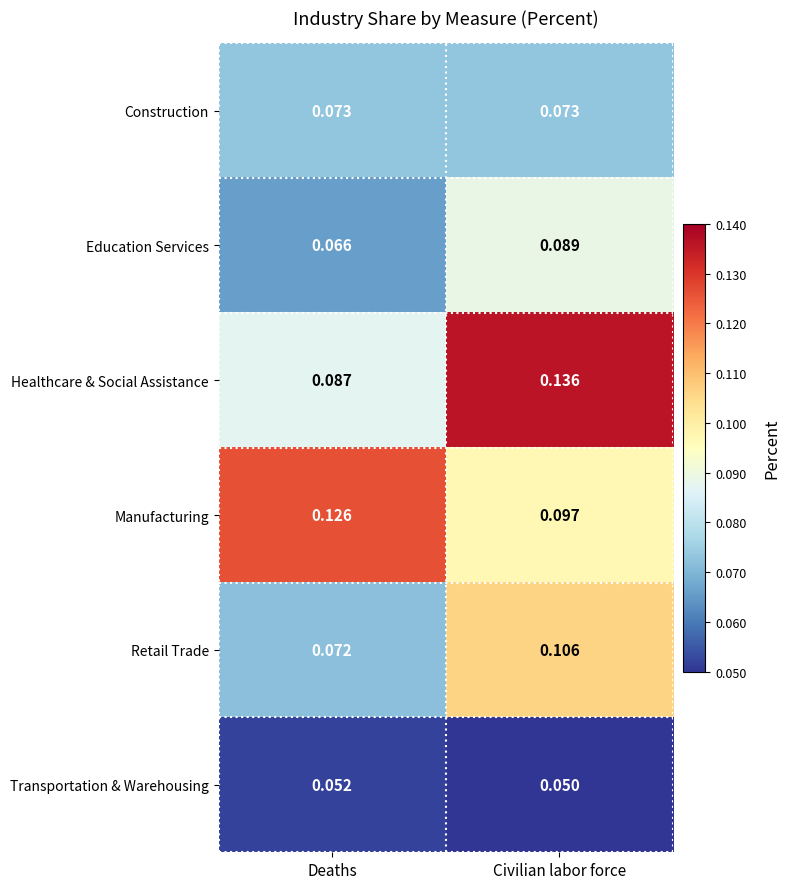

Is the value of Healthcare & Social Assistance at Deaths greater than the value of Manufacturing at Deaths?

No